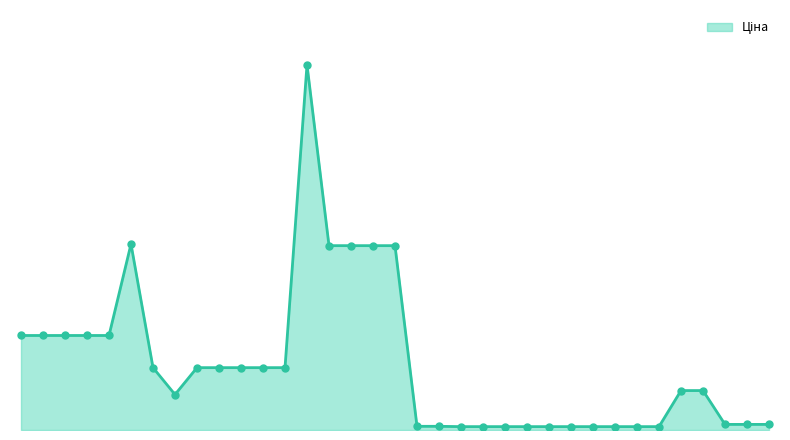

Does the chart have visible grid lines?

No